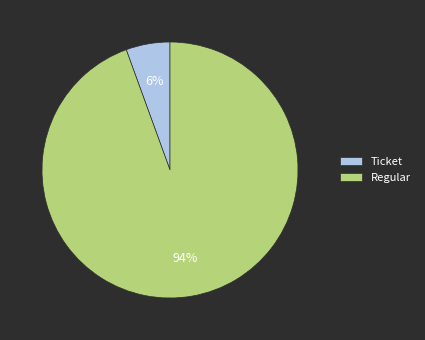

Which slice is the smallest?

Ticket